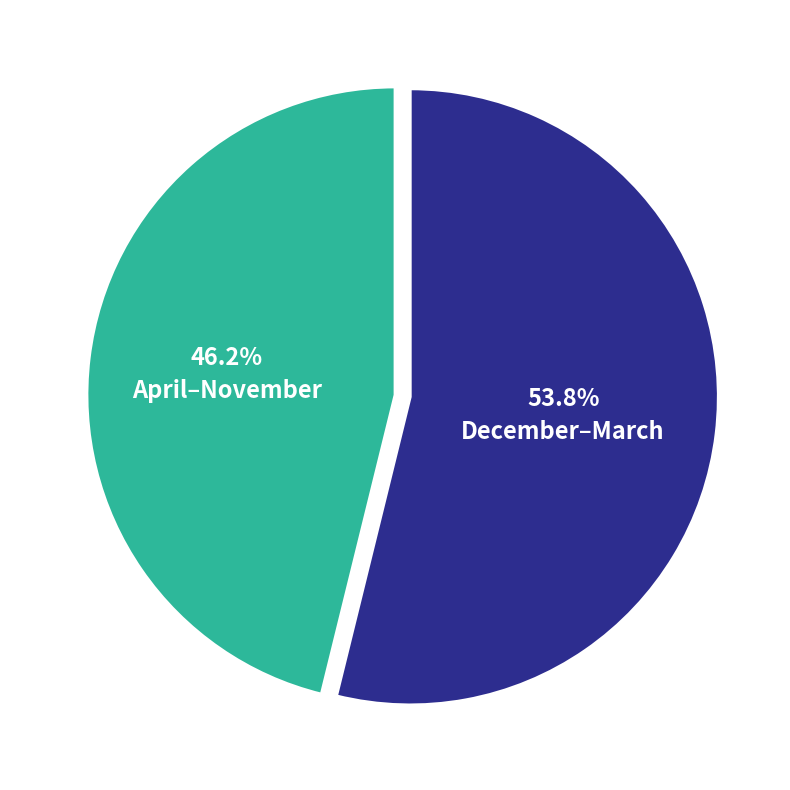

Is there a majority slice in this chart?

Yes